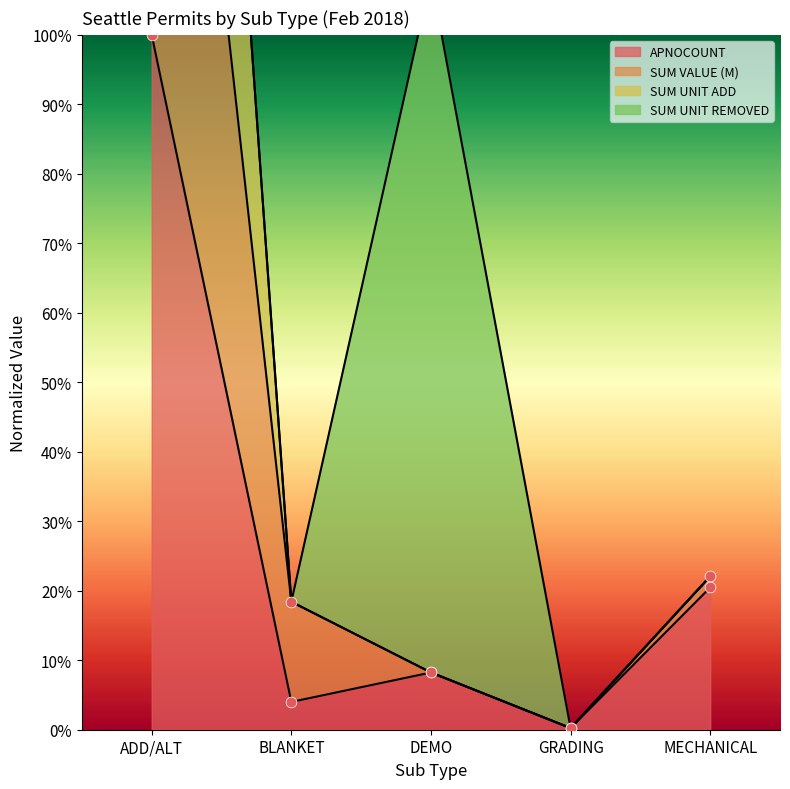

Which series has the largest total across all categories?

SUM VALUE